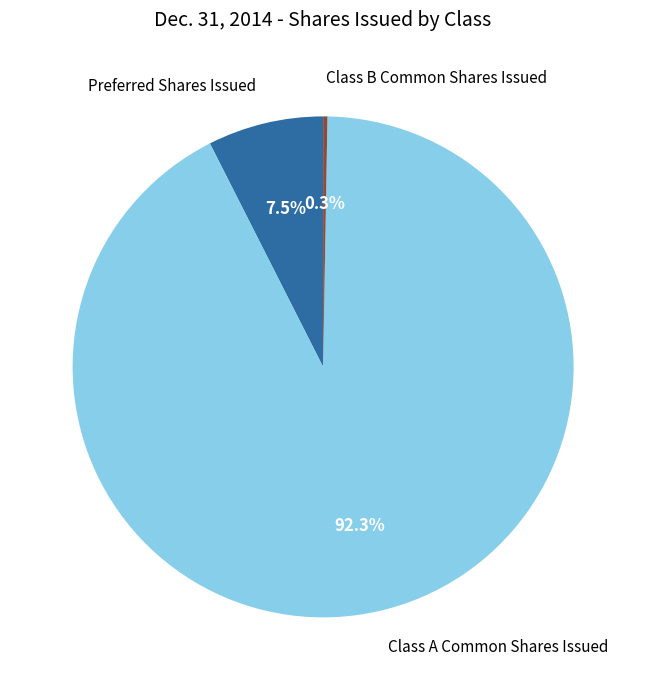

Do Class A Common Shares Issued and Preferred Shares Issued together represent more than half of the pie?

Yes